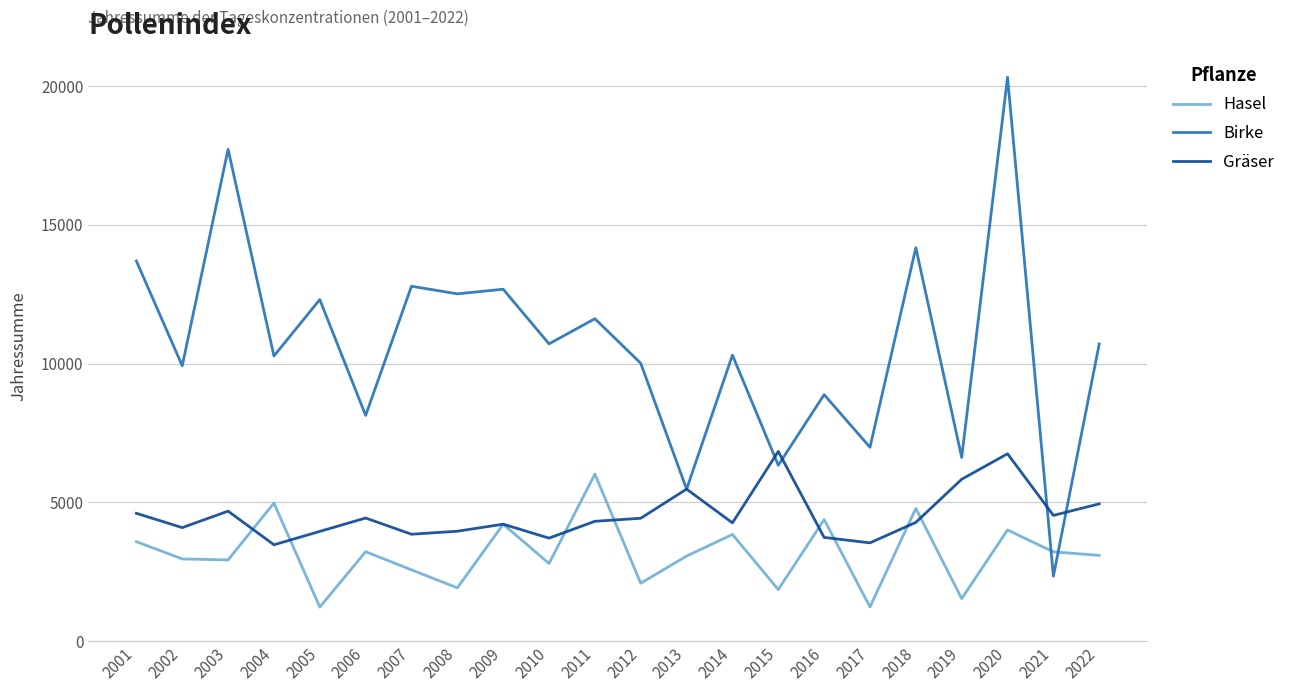

Where is the first local maximum for Gräser?

2003